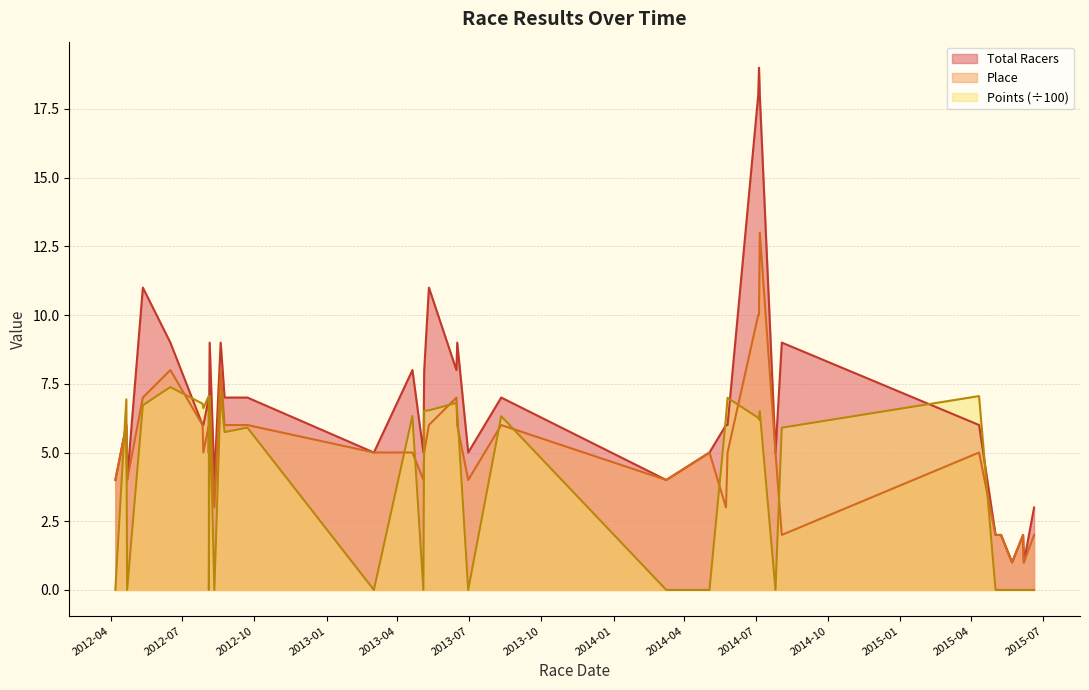

Reading right to left, extract all data points from this chart.

Total Racers: 3.0	1.0	2.0	1.0	2.0	2.0	6.0	9.0	5.0	18.0	19.0	18.0	6.0	6.0	6.0	5.0	4.0	7.0	5.0	9.0	8.0	11.0	8.0	5.0	8.0	5.0	7.0	7.0	9.0	4.0	9.0	5.0	7.0	6.0	6.0	9.0	11.0	4.0	6.0	4.0
Place: 2.0	1.0	2.0	1.0	2.0	2.0	5.0	2.0	5.0	13.0	10.0	10.0	5.0	4.0	3.0	5.0	4.0	6.0	4.0	6.0	7.0	6.0	5.0	4.0	5.0	5.0	6.0	6.0	8.0	3.0	7.0	5.0	6.0	5.0	6.0	8.0	7.0	4.0	6.0	4.0
Points: 0.0	0.0	0.0	0.0	0.0	0.0	7.1	5.9	0.0	6.5	6.2	6.3	7.0	6.6	6.3	0.0	0.0	6.3	0.0	6.5	6.8	6.5	6.5	0.0	6.3	0.0	5.9	5.7	7.1	0.0	7.0	0.0	7.1	6.6	6.8	7.4	6.7	0.0	6.9	0.0